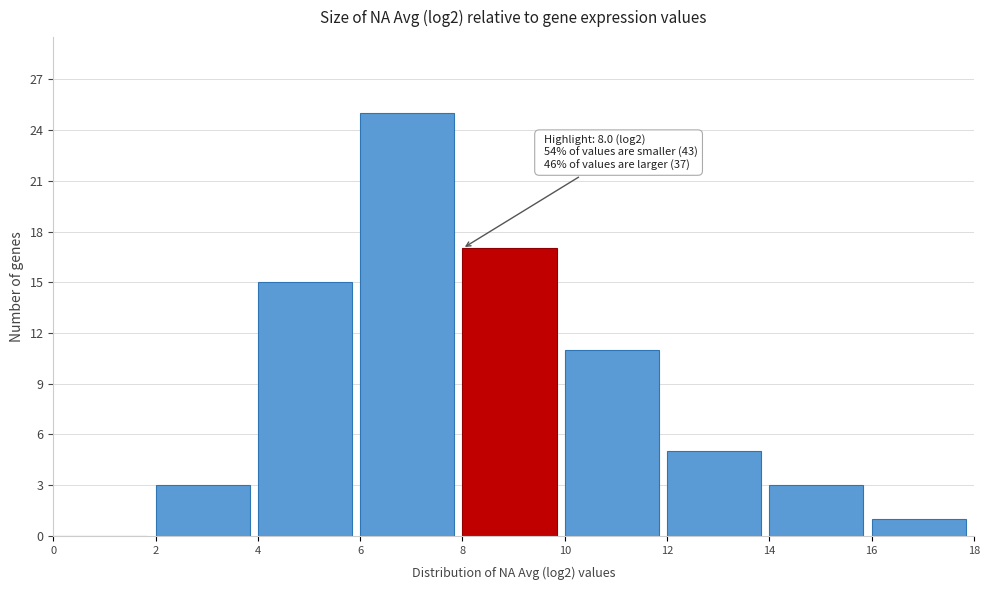

Over which range of the x-axis is the bar tallest?

6 to 8